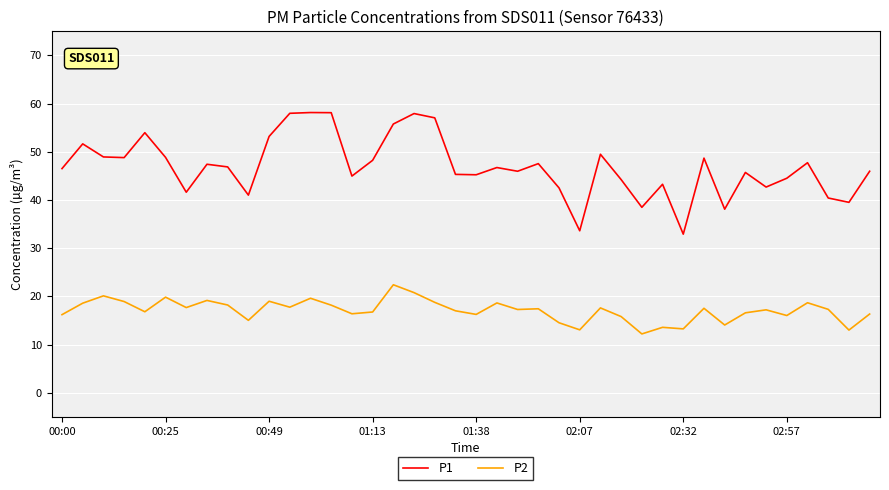

Which series has the largest range (max minus min)?

P1